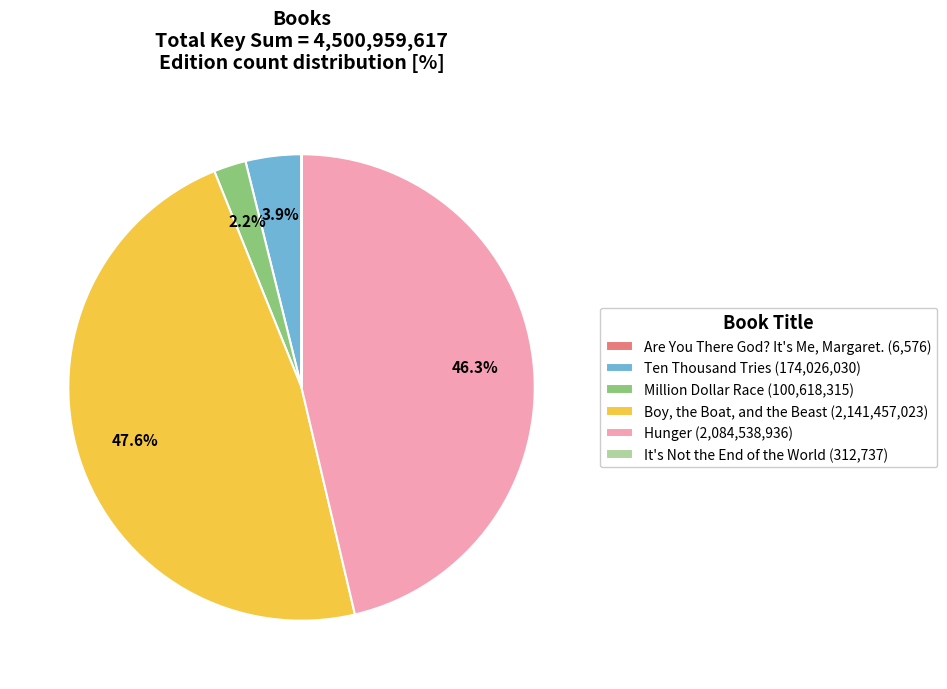

True or false: Boy, the Boat, and the Beast accounts for 48% of the total.

True